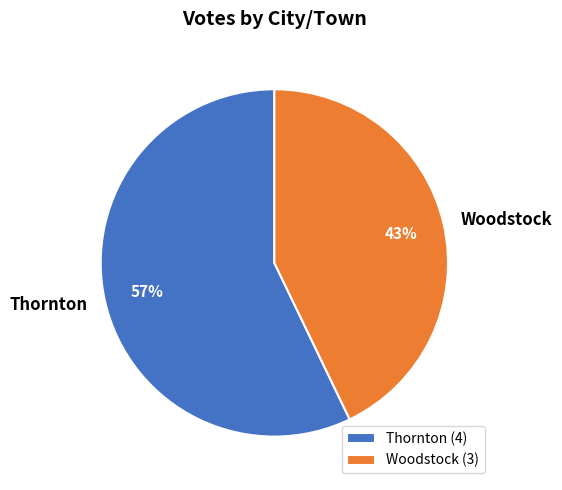

The Woodstock slice represents 36% of the pie. True or false?

False